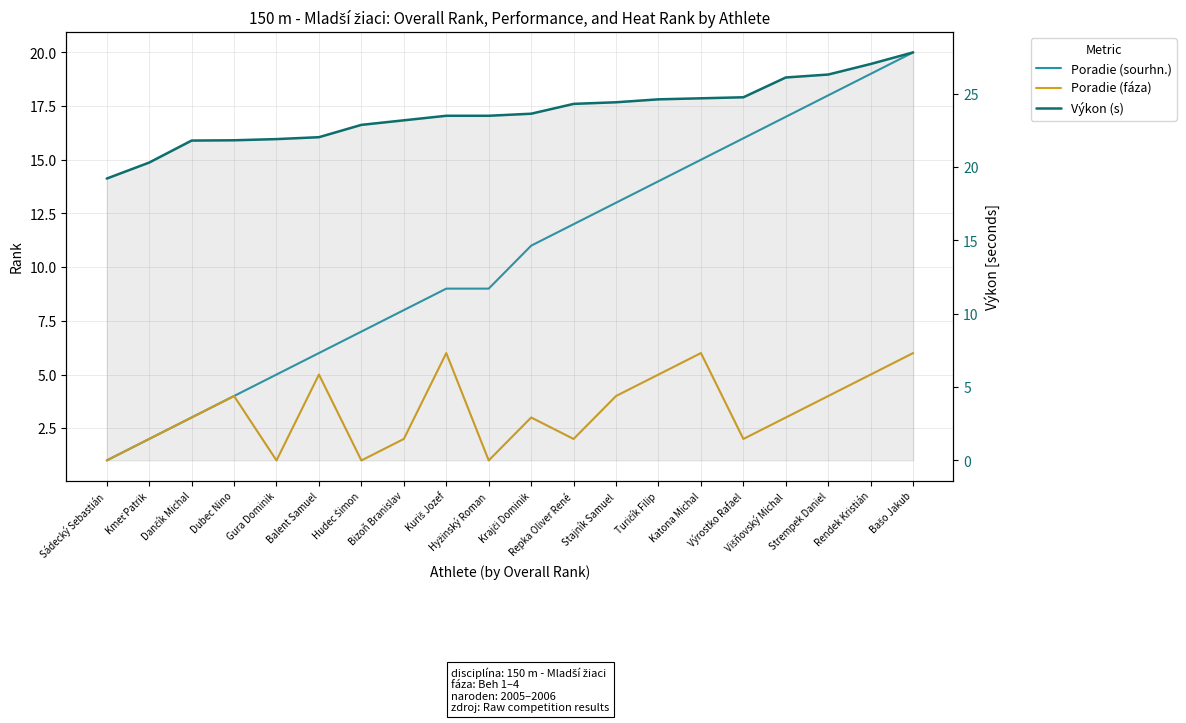

What is the difference between the highest and lowest values at Výrostko Rafael?

22.8